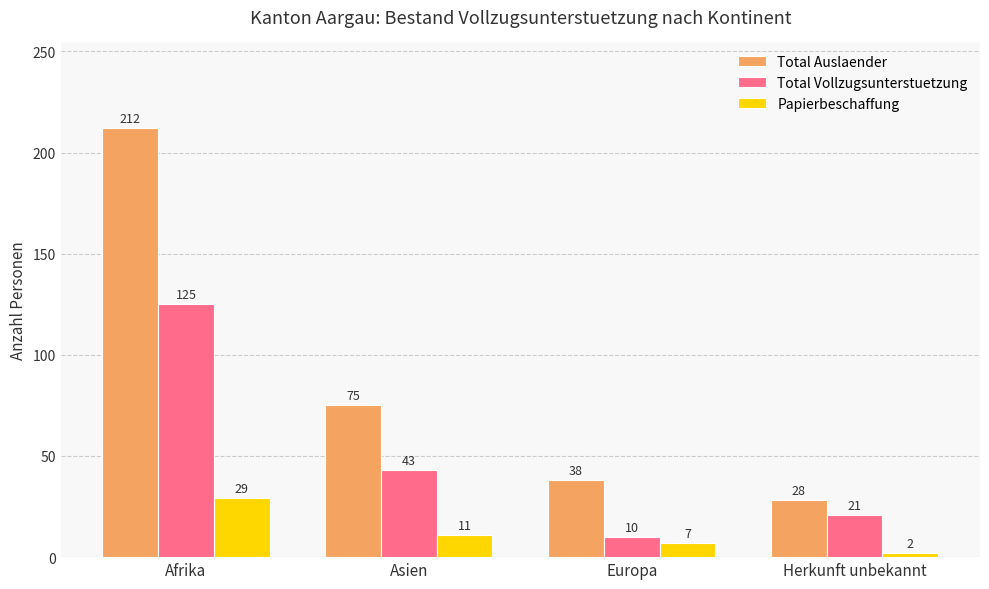

Reading left to right, extract all data points from this chart.

Total Auslaender: 212	75	38	28
Total Vollzugsunterstuetzung: 125	43	10	21
Papierbeschaffung: 29	11	7	2